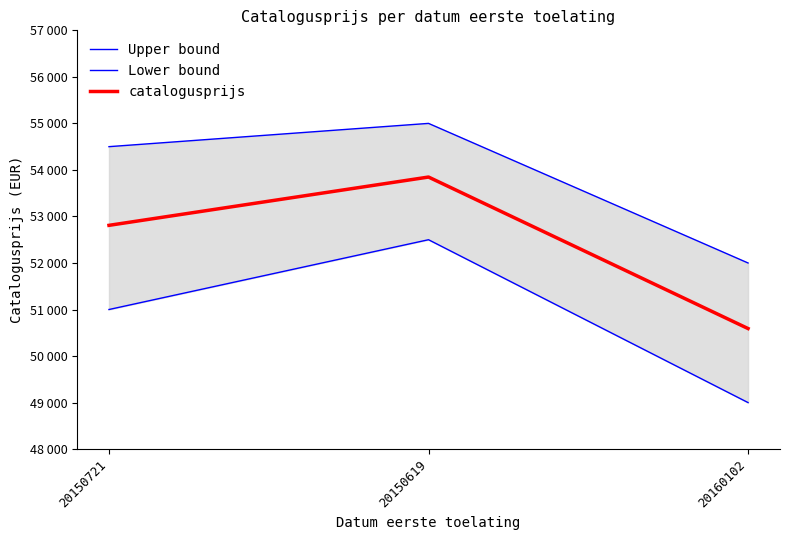

Rank the series by their average value, from lowest to highest.

Lower bound, catalogusprijs, Upper bound